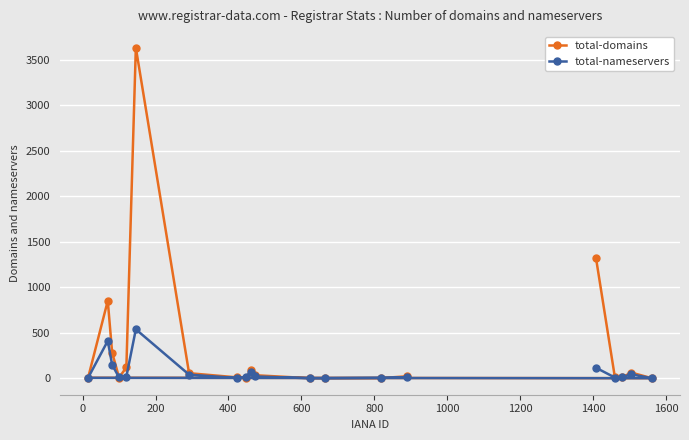

Rank the series by their average value, from highest to lowest.

total-domains, total-nameservers